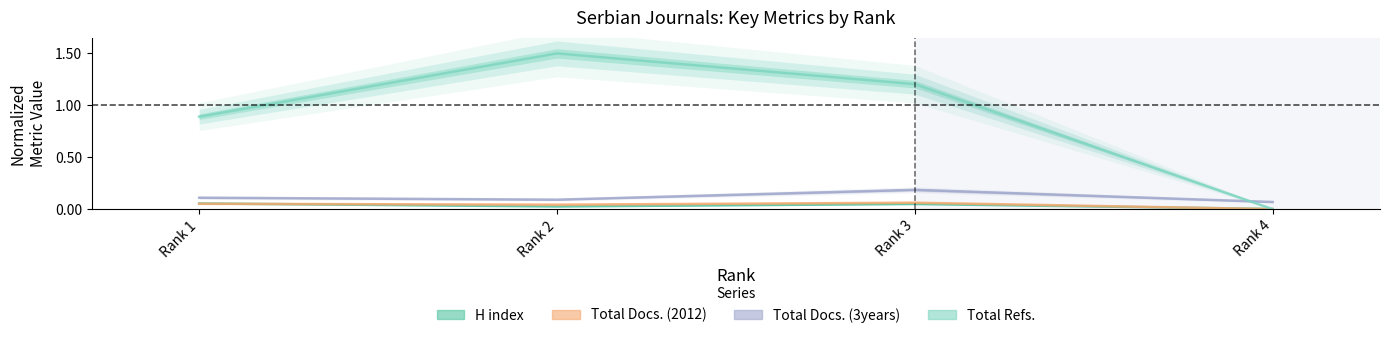

The value of Total Docs. (3years) at Rank 4 is 0.1. True or false?

True